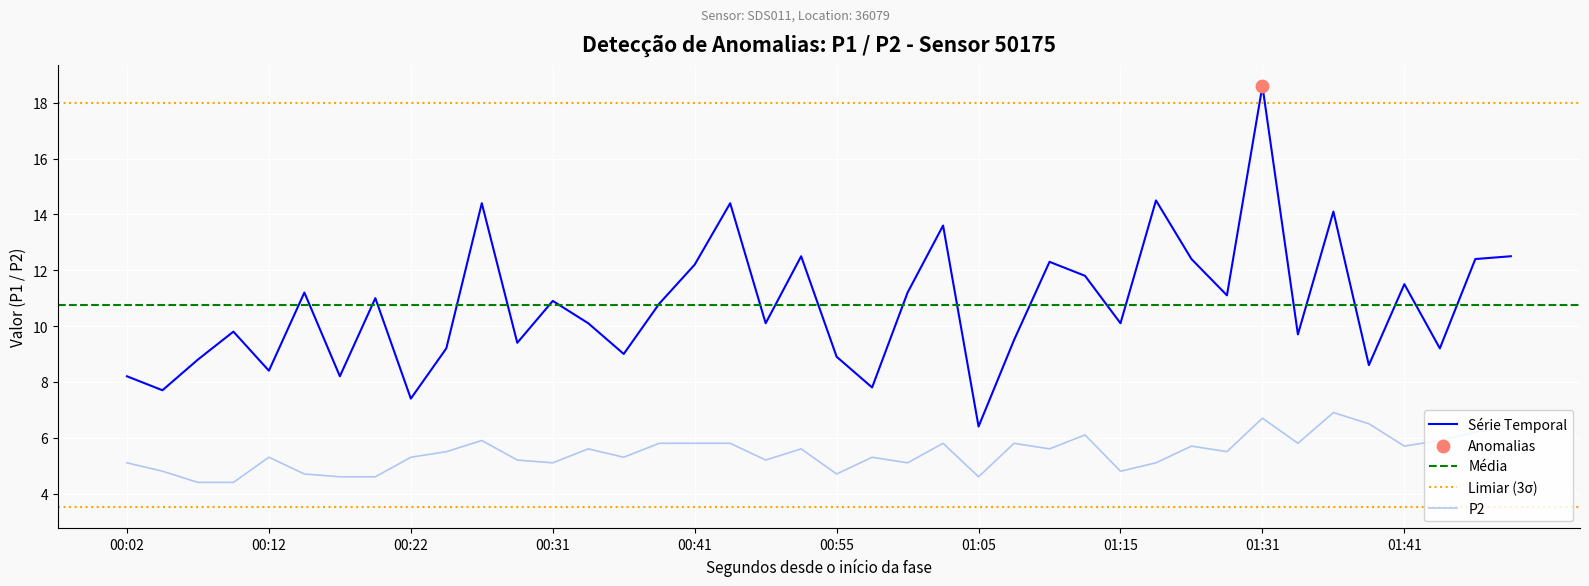

At how many categories does at least one series exceed 12?

12